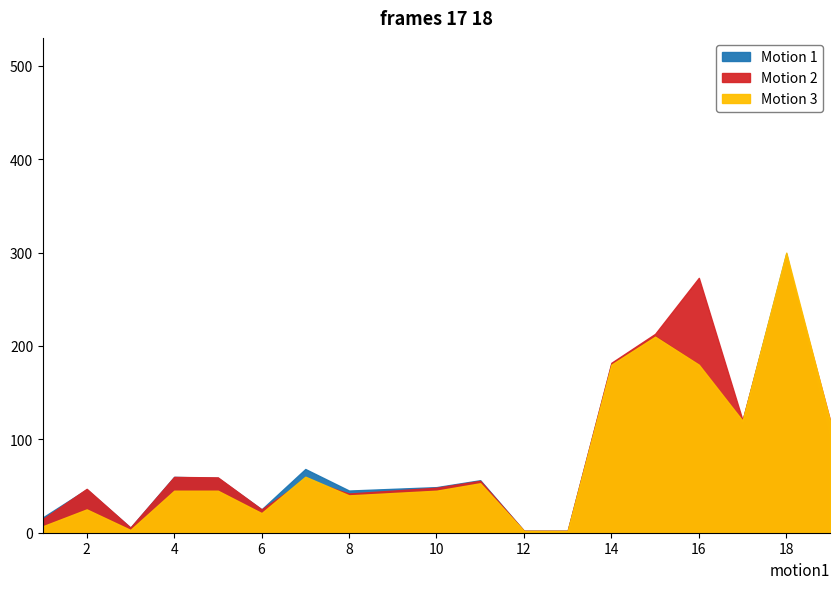

What value does the Motion 2 series have at 13?

3.0